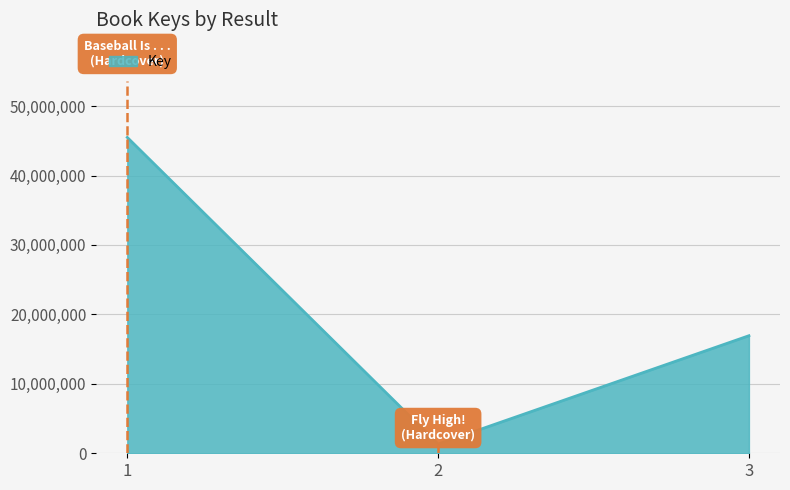

Approximately how many times larger is the value at 1 compared to 2?

34.2